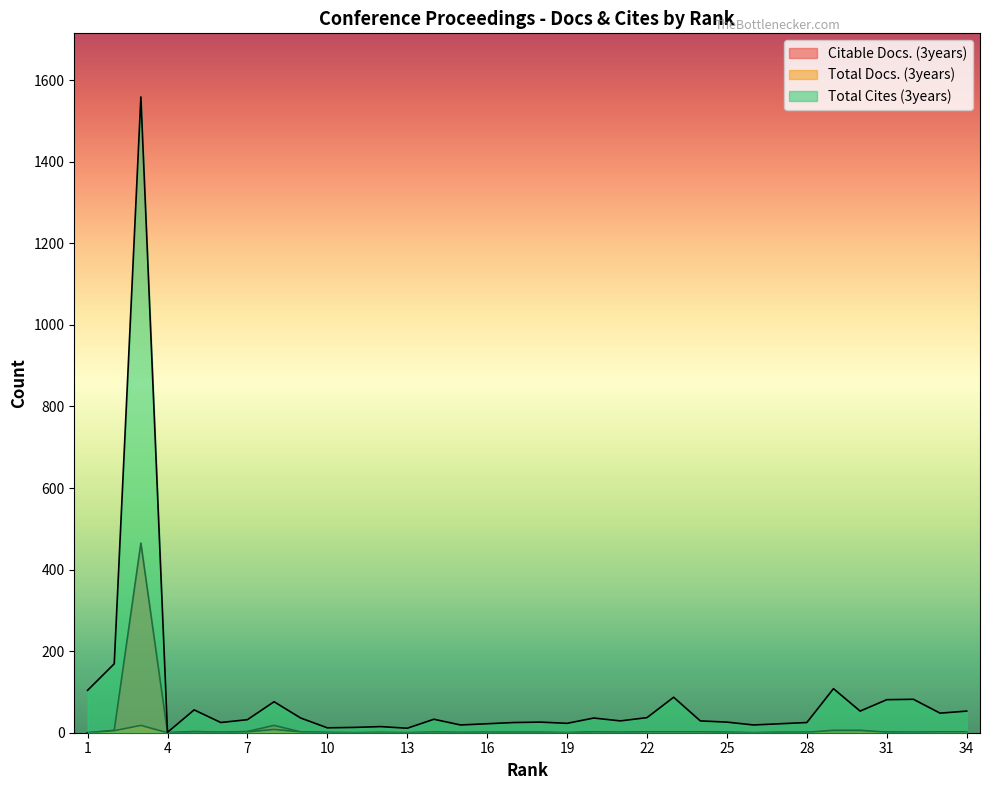

Is the value of Total Cites (3years) at 21 greater than the value of Total Docs. (3years) at 14?

Yes